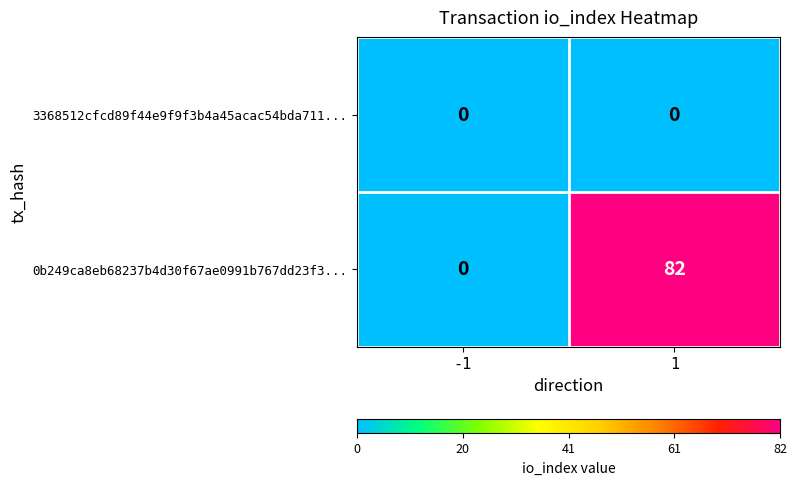

What is the highest value of the 0b249ca8eb68237b4d30f67ae0991b767dd23f3... series?

82